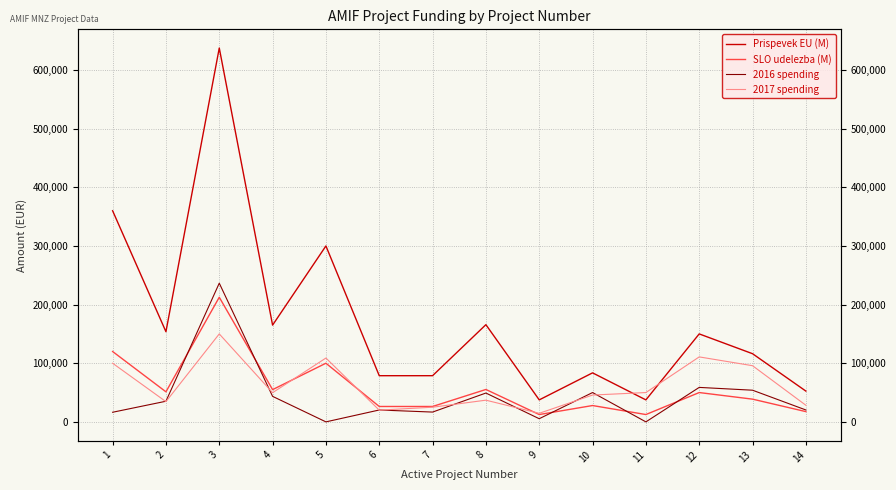

The 2017 spending series shows 42721.0 at 7. True or false?

False